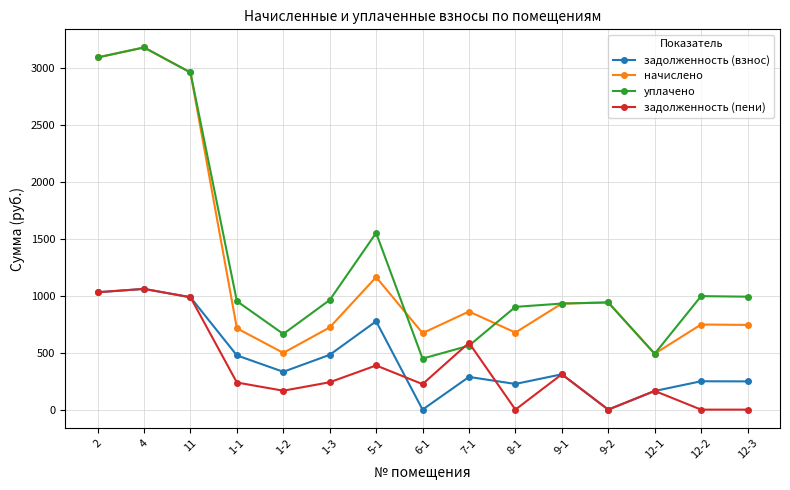

What is the label of the 7th point from the right?

7-1